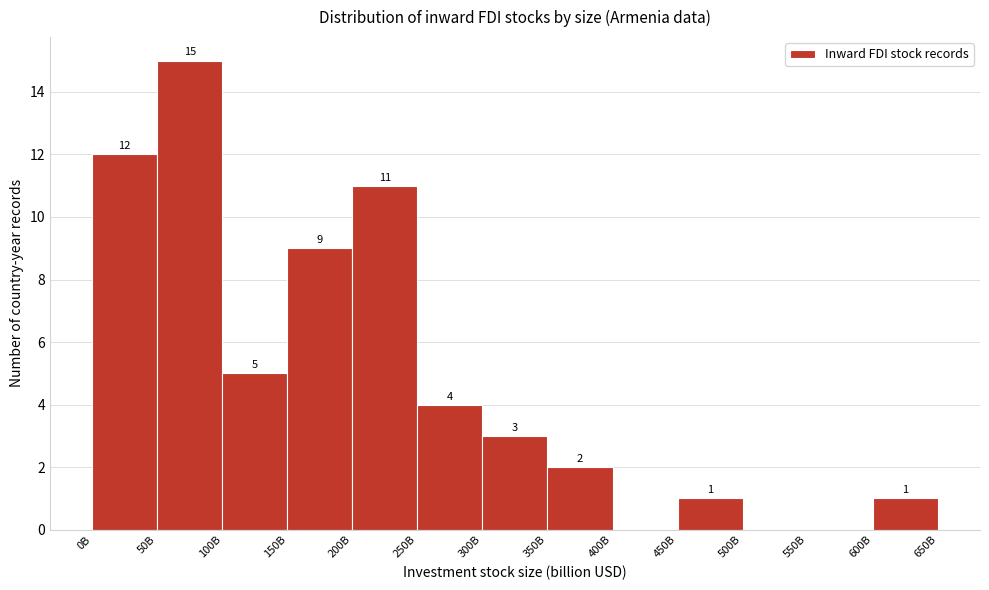

Reading left to right, extract all data points from this chart.

0B=12	50B=15	100B=5	150B=9	200B=11	250B=4	300B=3	350B=2	400B=0	450B=1	500B=0	550B=0	600B=1